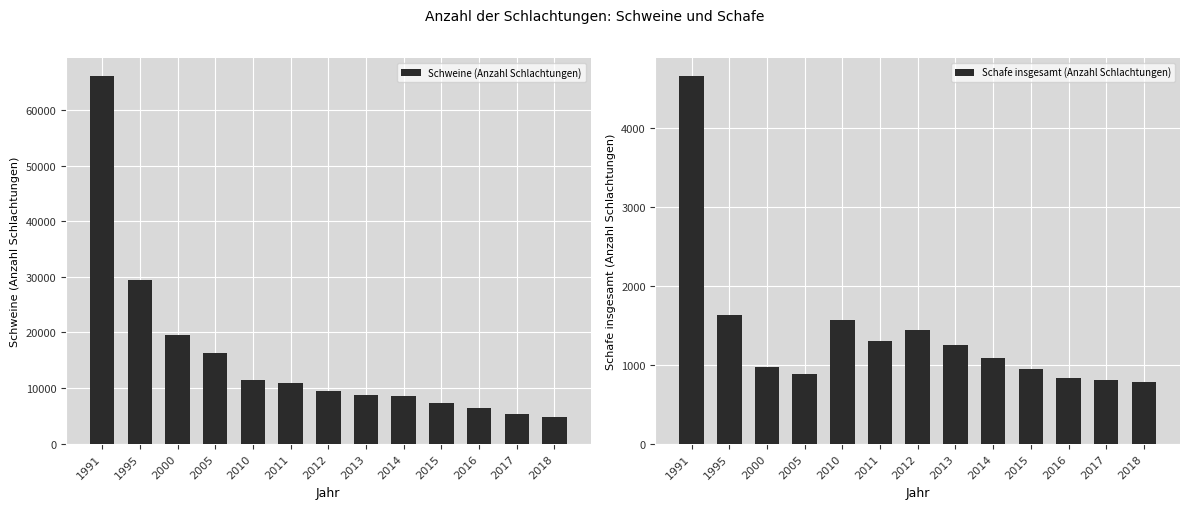

At which label does Schafe insgesamt (Anzahl Schlachtungen) reach its minimum?

2018